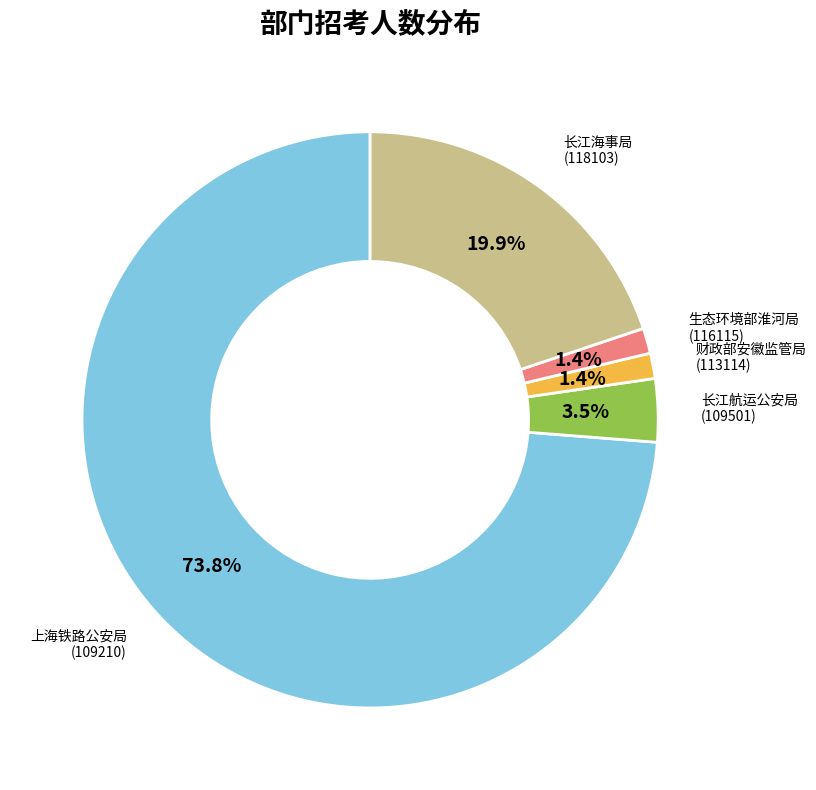

Between 生态环境部淮河局 (116115) and 长江海事局 (118103), which is larger?

长江海事局 (118103)